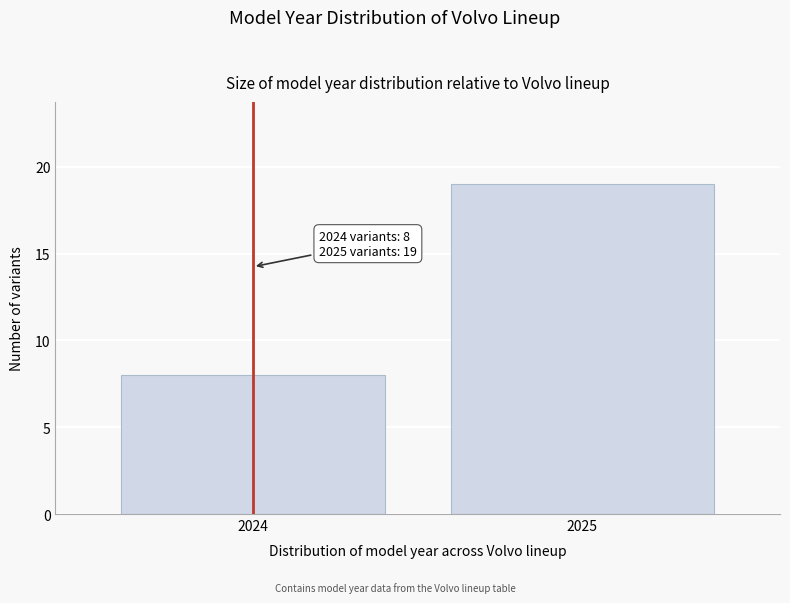

Reading right to left, what are all the values shown in this chart?

2025=19	2024=8